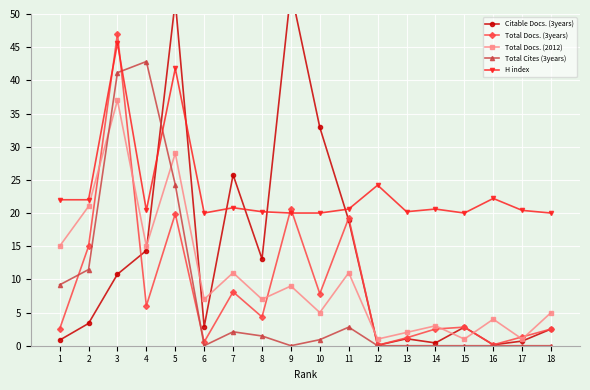

What value does the Total Cites (3years) series have at 5?

24.3